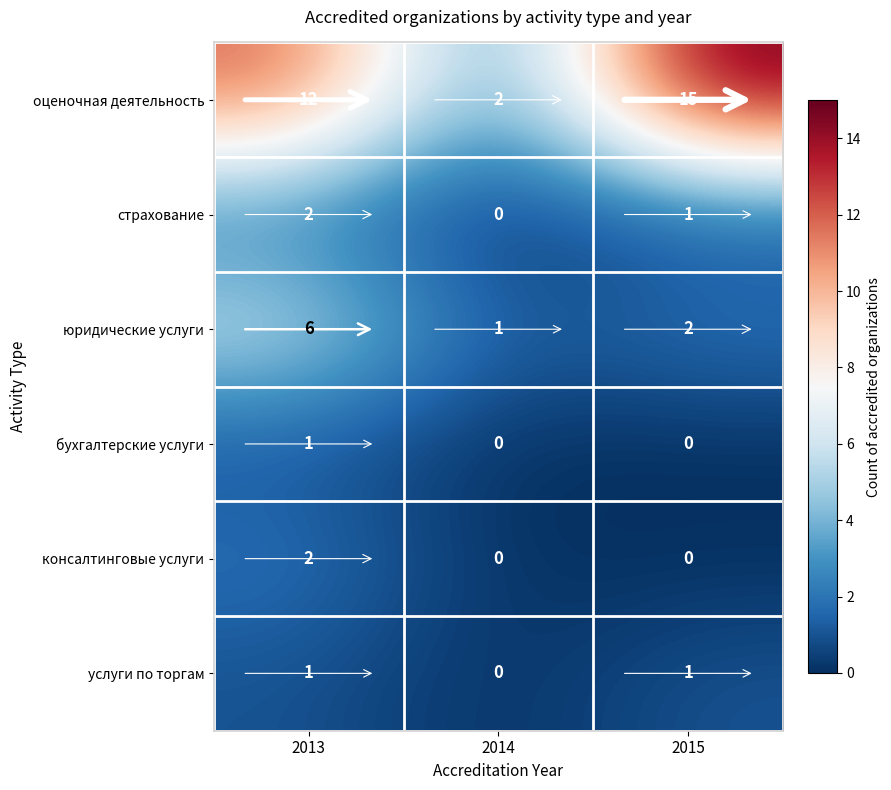

The value of услуги по торгам at 2014 is 0. True or false?

True